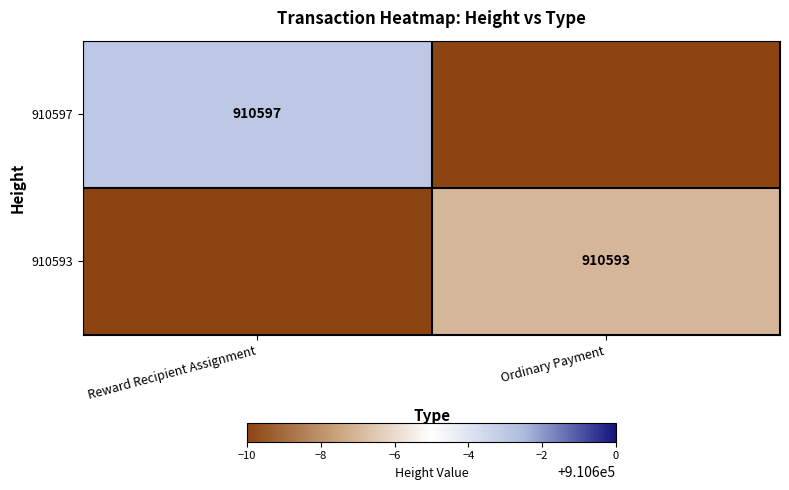

Which category has the lowest value across all series?

Ordinary Payment